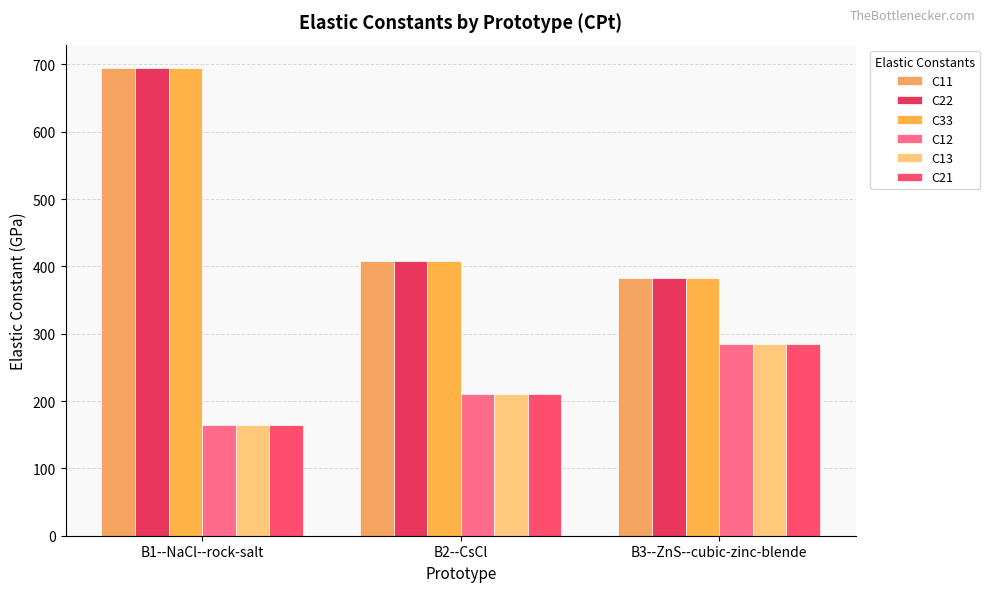

At which category is the sum across all series the highest?

B1--NaCl--rock-salt